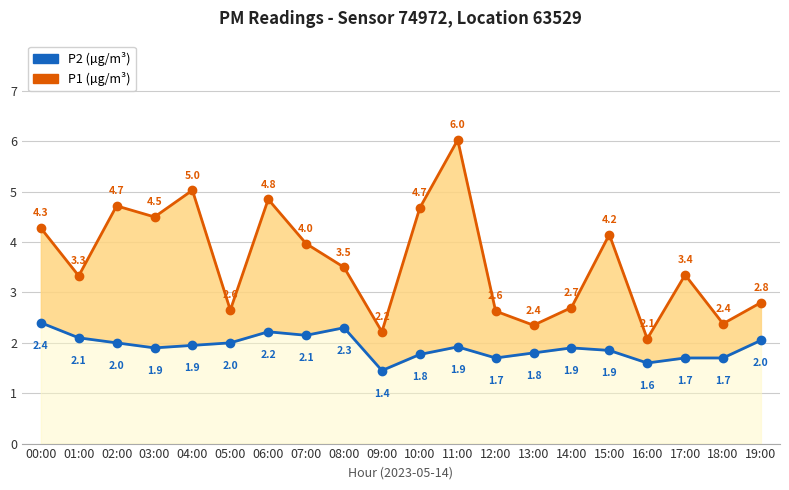

How many interior local peaks does the P1 (µg/m³) series have?

6